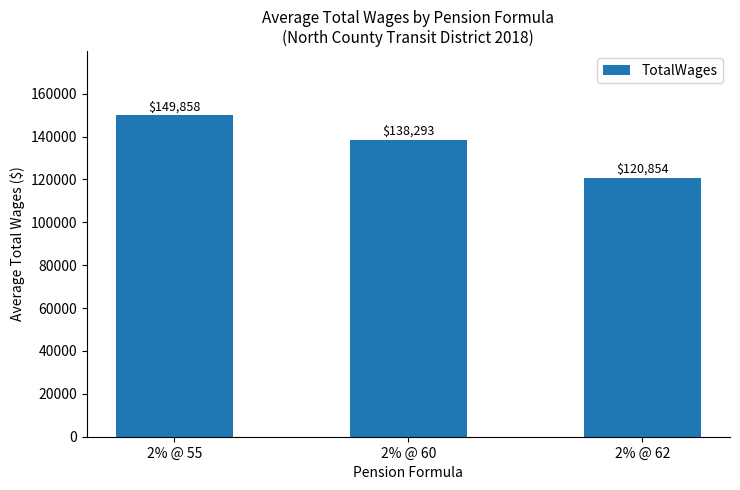

What value does the data have at 2% @ 62?

120854